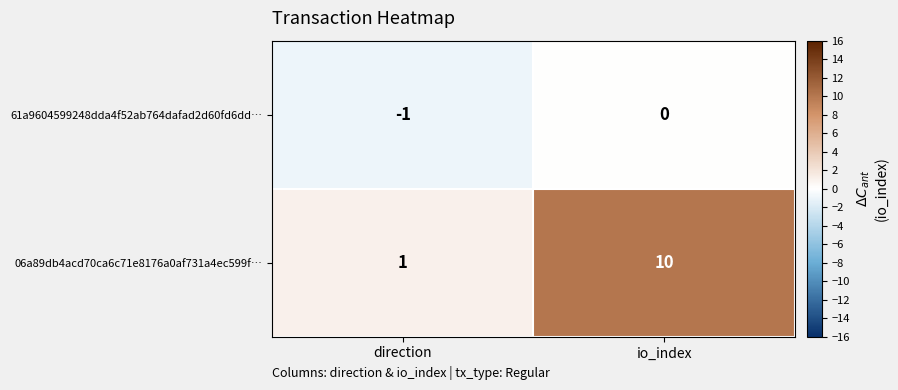

What is the sum of the 06a89db4acd70ca6c71e8176a0af731a4ec599f… values at io_index and direction?

11